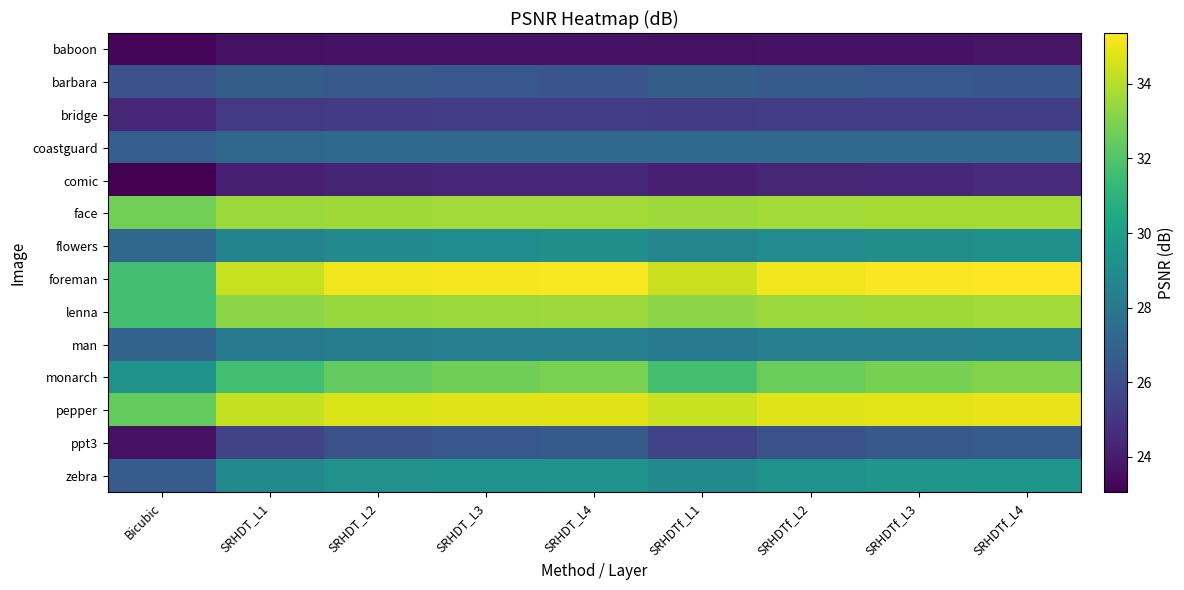

Reading right to left, transcribe all the data shown in this chart.

baboon: SRHDTf_L4=23.7	SRHDTf_L3=23.7	SRHDTf_L2=23.6	SRHDTf_L1=23.6	SRHDT_L4=23.6	SRHDT_L3=23.6	SRHDT_L2=23.6	SRHDT_L1=23.6	Bicubic=23.2
barbara: SRHDTf_L4=26.3	SRHDTf_L3=26.4	SRHDTf_L2=26.5	SRHDTf_L1=26.7	SRHDT_L4=26.3	SRHDT_L3=26.4	SRHDT_L2=26.5	SRHDT_L1=26.7	Bicubic=26.2
bridge: SRHDTf_L4=25.3	SRHDTf_L3=25.3	SRHDTf_L2=25.3	SRHDTf_L1=25.2	SRHDT_L4=25.3	SRHDT_L3=25.3	SRHDT_L2=25.2	SRHDT_L1=25.1	Bicubic=24.4
coastguard: SRHDTf_L4=27.3	SRHDTf_L3=27.3	SRHDTf_L2=27.3	SRHDTf_L1=27.2	SRHDT_L4=27.2	SRHDT_L3=27.3	SRHDT_L2=27.3	SRHDT_L1=27.2	Bicubic=26.7
comic: SRHDTf_L4=24.5	SRHDTf_L3=24.5	SRHDTf_L2=24.4	SRHDTf_L1=24.1	SRHDT_L4=24.4	SRHDT_L3=24.4	SRHDT_L2=24.3	SRHDT_L1=24.1	Bicubic=23.0
face: SRHDTf_L4=33.7	SRHDTf_L3=33.7	SRHDTf_L2=33.7	SRHDTf_L1=33.5	SRHDT_L4=33.7	SRHDT_L3=33.6	SRHDT_L2=33.6	SRHDT_L1=33.5	Bicubic=32.8
flowers: SRHDTf_L4=29.2	SRHDTf_L3=29.1	SRHDTf_L2=29.0	SRHDTf_L1=28.6	SRHDT_L4=29.1	SRHDT_L3=29.1	SRHDT_L2=28.9	SRHDT_L1=28.6	Bicubic=27.2
foreman: SRHDTf_L4=35.4	SRHDTf_L3=35.3	SRHDTf_L2=35.1	SRHDTf_L1=34.4	SRHDT_L4=35.3	SRHDT_L3=35.2	SRHDT_L2=35.1	SRHDT_L1=34.3	Bicubic=31.7
lenna: SRHDTf_L4=33.7	SRHDTf_L3=33.6	SRHDTf_L2=33.5	SRHDTf_L1=33.2	SRHDT_L4=33.6	SRHDT_L3=33.5	SRHDT_L2=33.4	SRHDT_L1=33.2	Bicubic=31.6
man: SRHDTf_L4=28.4	SRHDTf_L3=28.4	SRHDTf_L2=28.3	SRHDTf_L1=28.1	SRHDT_L4=28.4	SRHDT_L3=28.3	SRHDT_L2=28.3	SRHDT_L1=28.1	Bicubic=27.0
monarch: SRHDTf_L4=33.0	SRHDTf_L3=32.8	SRHDTf_L2=32.5	SRHDTf_L1=31.7	SRHDT_L4=32.9	SRHDT_L3=32.7	SRHDT_L2=32.4	SRHDT_L1=31.6	Bicubic=29.3
pepper: SRHDTf_L4=34.9	SRHDTf_L3=34.9	SRHDTf_L2=34.7	SRHDTf_L1=34.3	SRHDT_L4=34.8	SRHDT_L3=34.8	SRHDT_L2=34.7	SRHDT_L1=34.3	Bicubic=32.4
ppt3: SRHDTf_L4=26.6	SRHDTf_L3=26.5	SRHDTf_L2=26.2	SRHDTf_L1=25.5	SRHDT_L4=26.5	SRHDT_L3=26.4	SRHDT_L2=26.1	SRHDT_L1=25.6	Bicubic=23.6
zebra: SRHDTf_L4=29.5	SRHDTf_L3=29.5	SRHDTf_L2=29.4	SRHDTf_L1=29.0	SRHDT_L4=29.4	SRHDT_L3=29.3	SRHDT_L2=29.3	SRHDT_L1=28.9	Bicubic=26.6